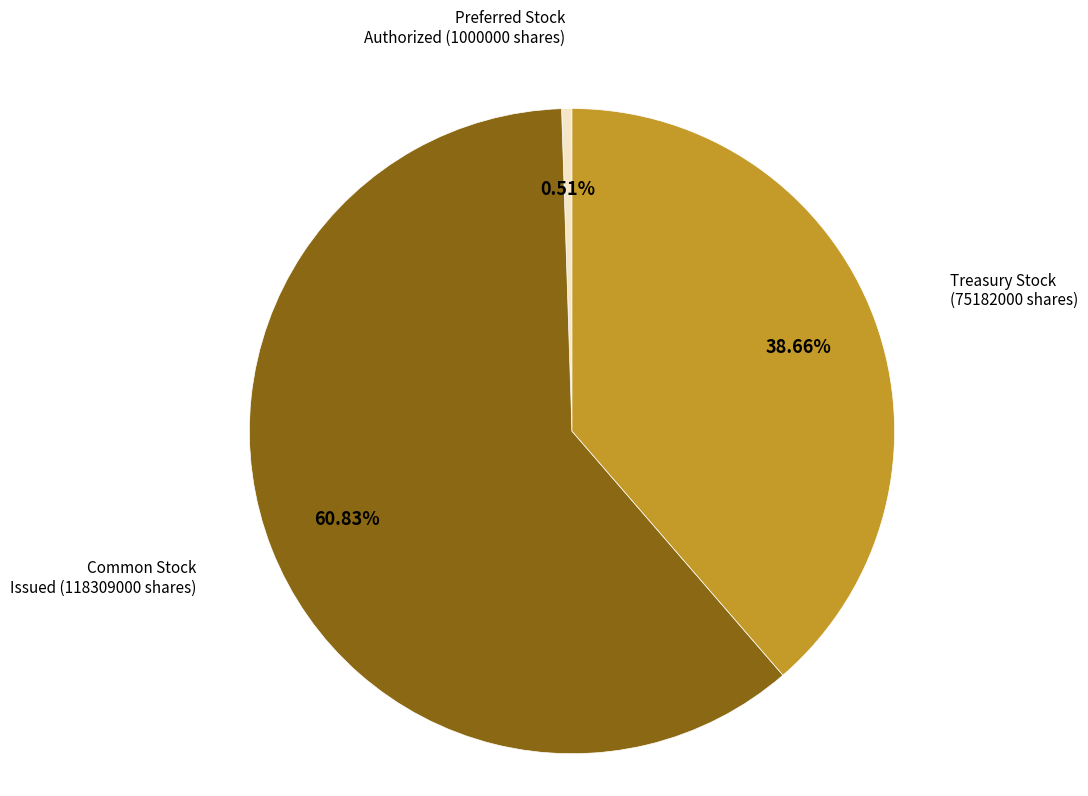

How many slices are in this pie chart?

3